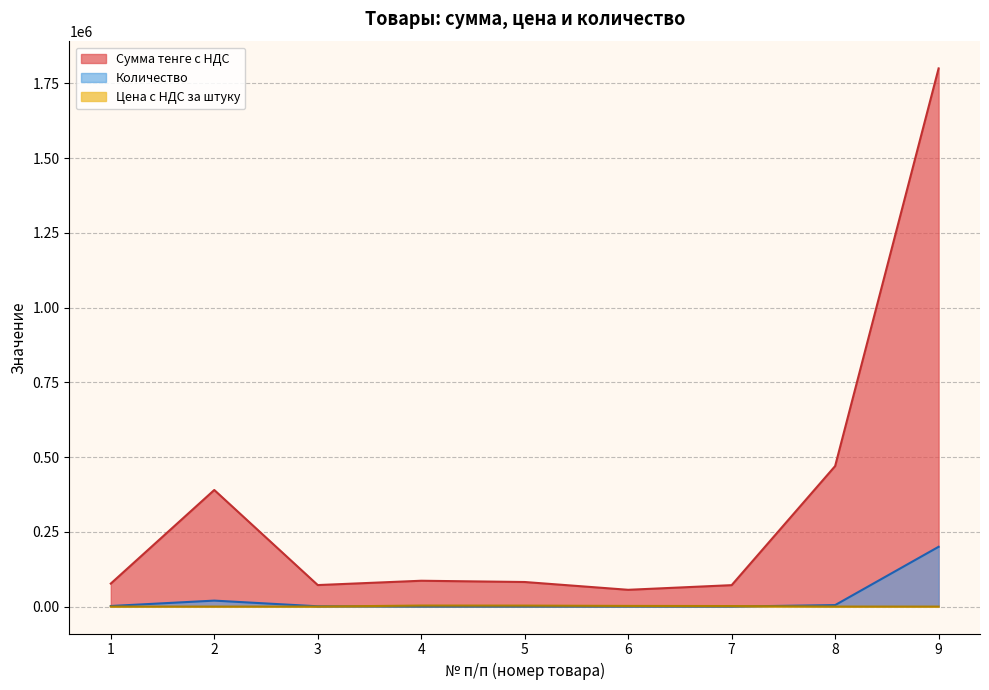

Reading left to right, extract all data points from this chart.

Сумма тенге с НДС: 1=77000.0	2=390000.0	3=72000.0	4=86450.0	5=82225.0	6=56150.0	7=71720.0	8=470000.0	9=1800000.0
Цена с НДС за штуку: 1=38.5	2=19.5	3=72.0	4=3458.0	5=3289.0	6=2246.0	7=1793.0	8=94.0	9=9.0
Количество: 1=2000.0	2=20000.0	3=1000.0	4=25.0	5=25.0	6=25.0	7=40.0	8=5000.0	9=200000.0